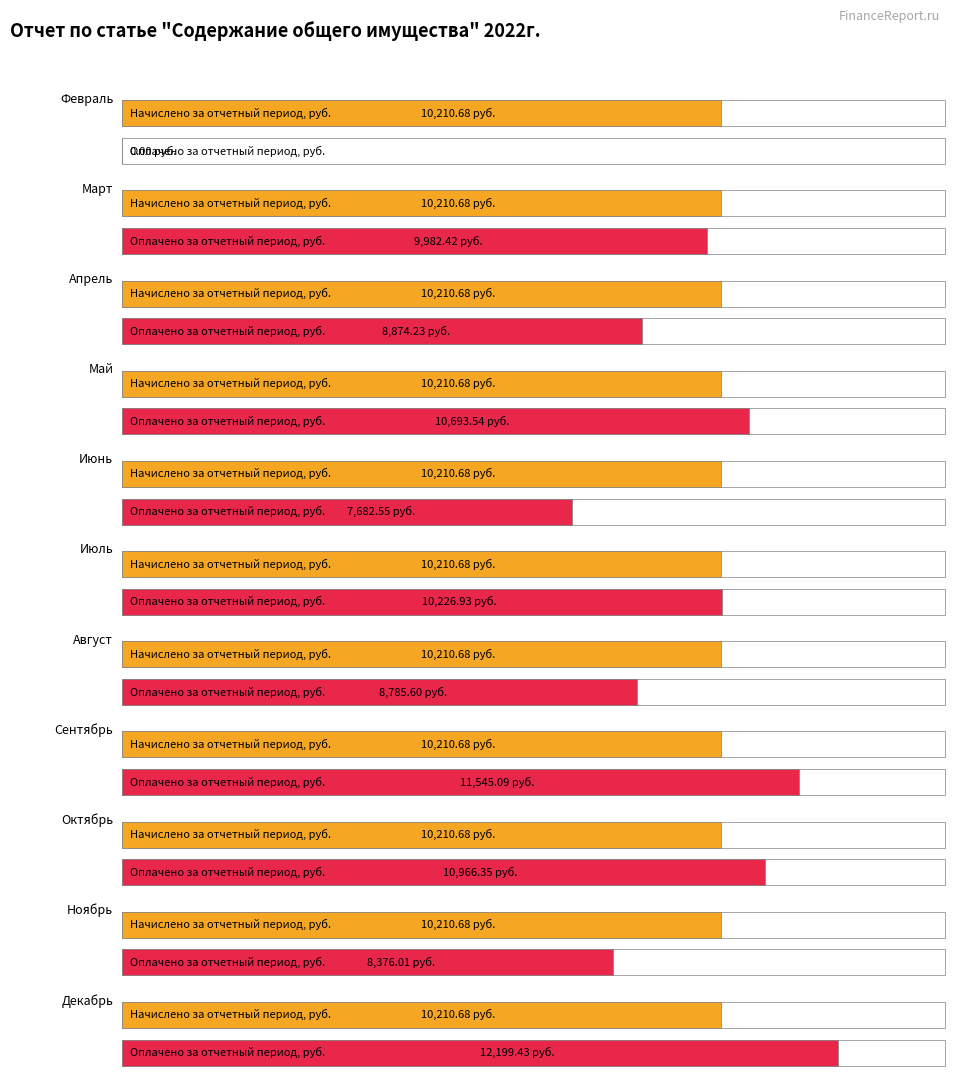

Which series changed the most between Февраль and Март?

Оплачено за отчетный период, руб.